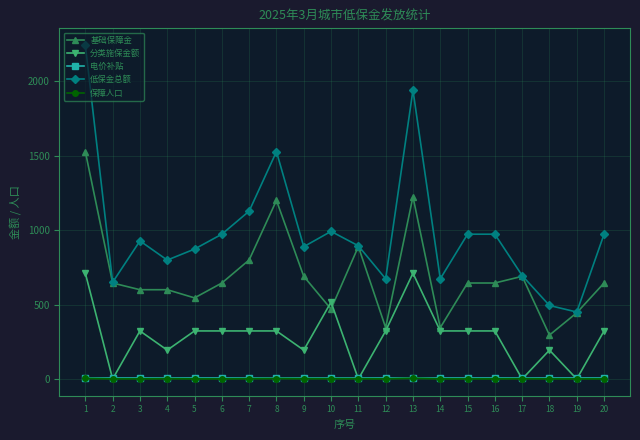

Which series has the largest range (max minus min)?

低保金总额